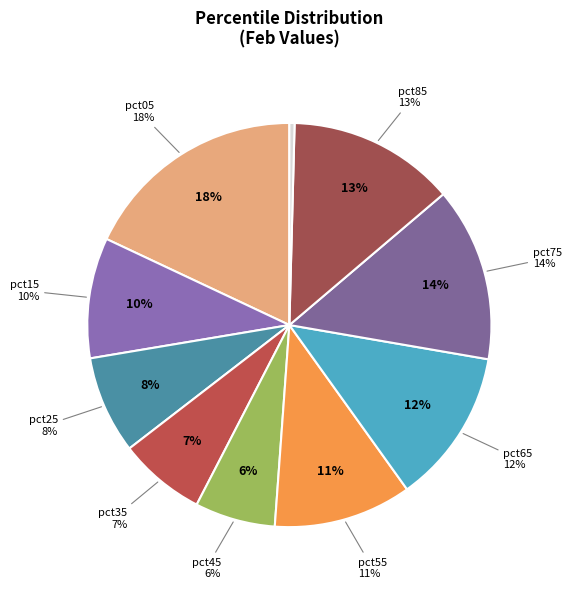

What is the change in value from pct45 to pct75?

+0.3